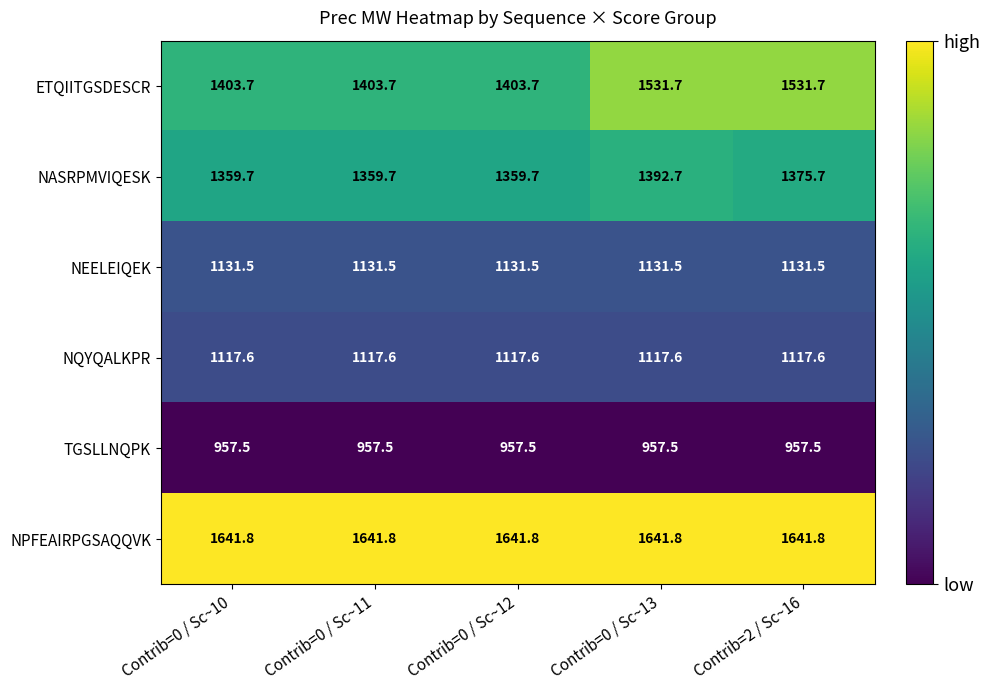

Which series has the widest spread of values?

ETQIITGSDESCR